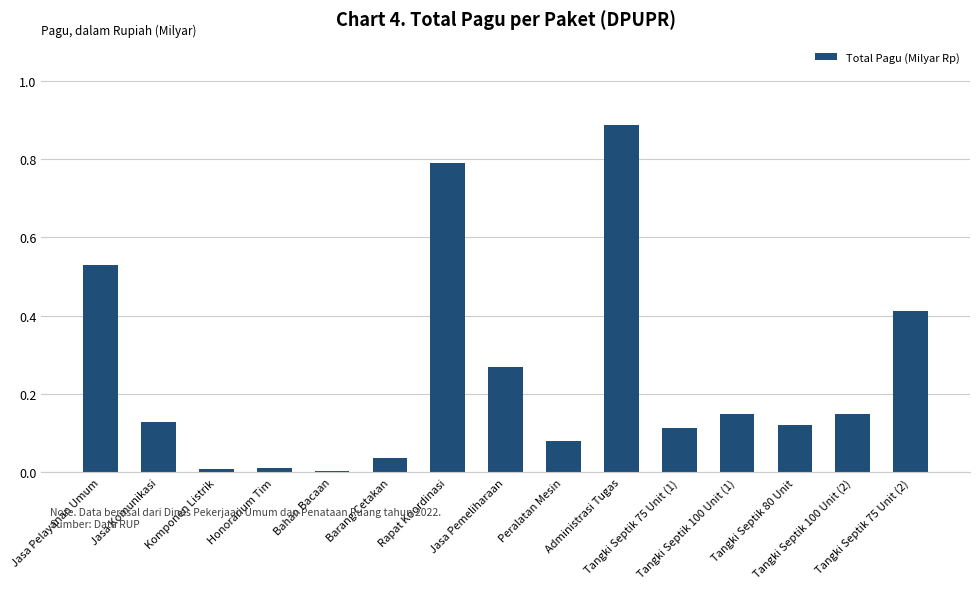

What is the sum of all values?

3.7